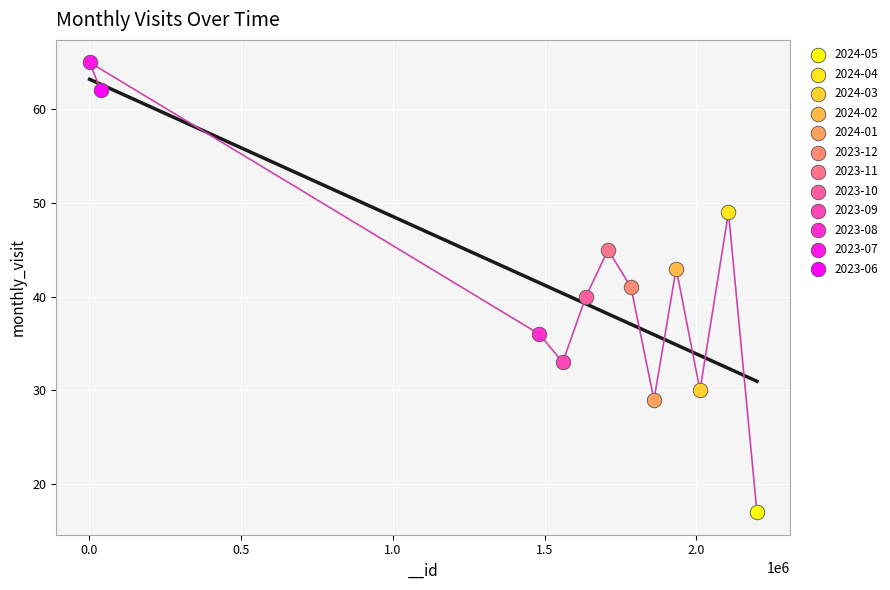

What are all the series names shown in the legend?

2024-05, 2024-04, 2024-03, 2024-02, 2024-01, 2023-12, 2023-11, 2023-10, 2023-09, 2023-08, 2023-07, 2023-06